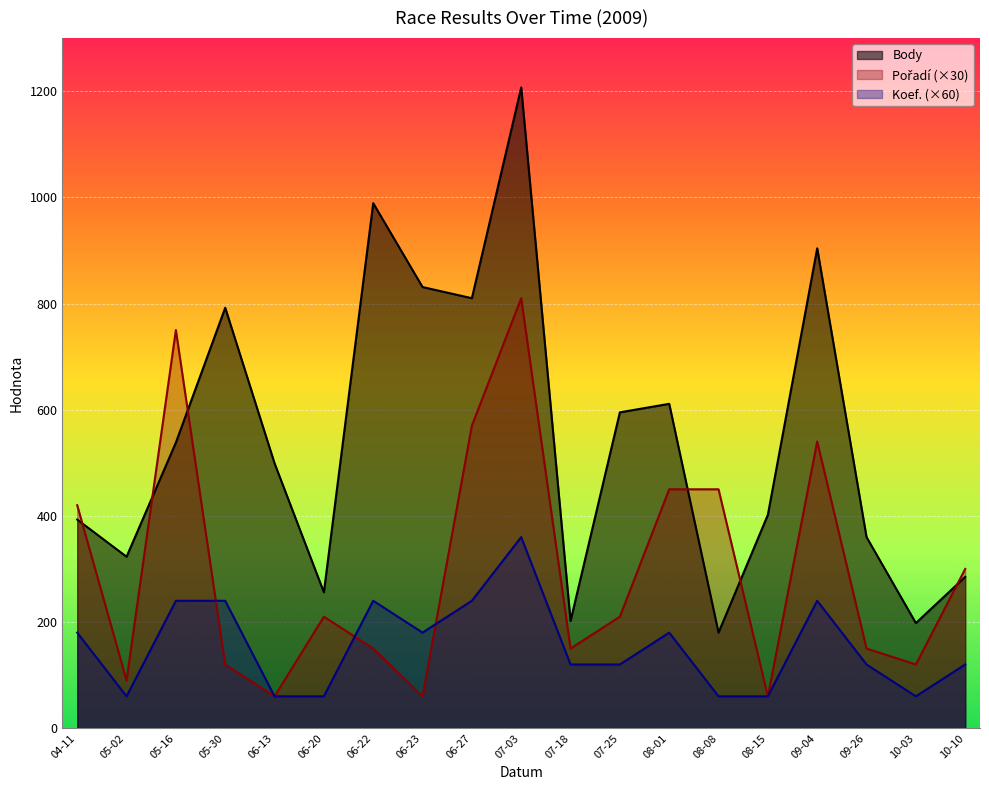

Reading left to right, extract all data points from this chart.

Body: 393	323	538	792	499	256	989	831	810	1207	202	595	611	180	402	904	360	198	285
Pořadí: 420	90	750	120	60	210	150	60	570	810	150	210	450	450	60	540	150	120	300
Koef.: 180	60	240	240	60	60	240	180	240	360	120	120	180	60	60	240	120	60	120